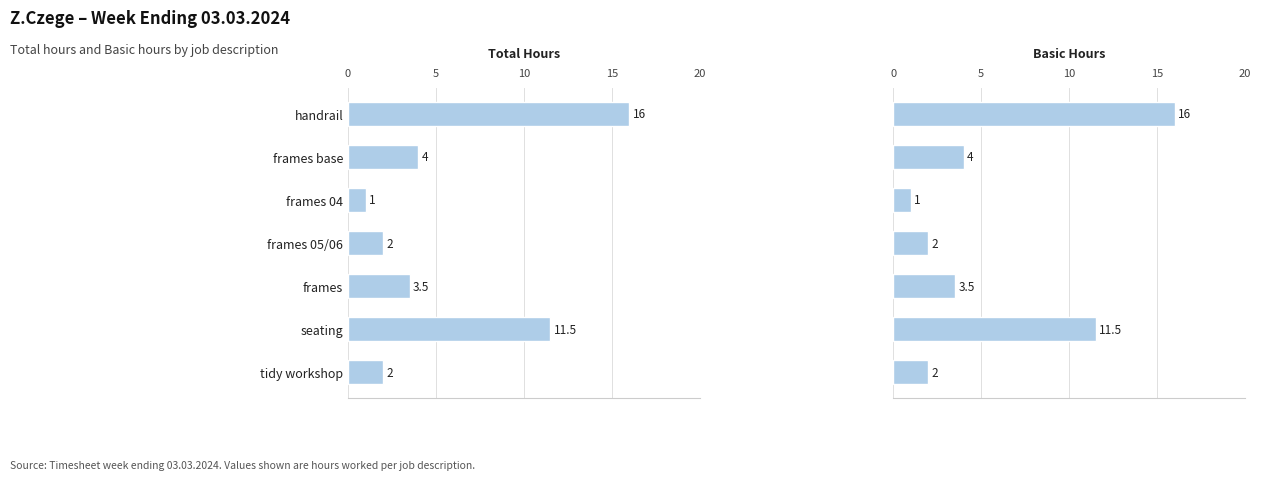

Which series has the largest total across all categories?

Total Hours